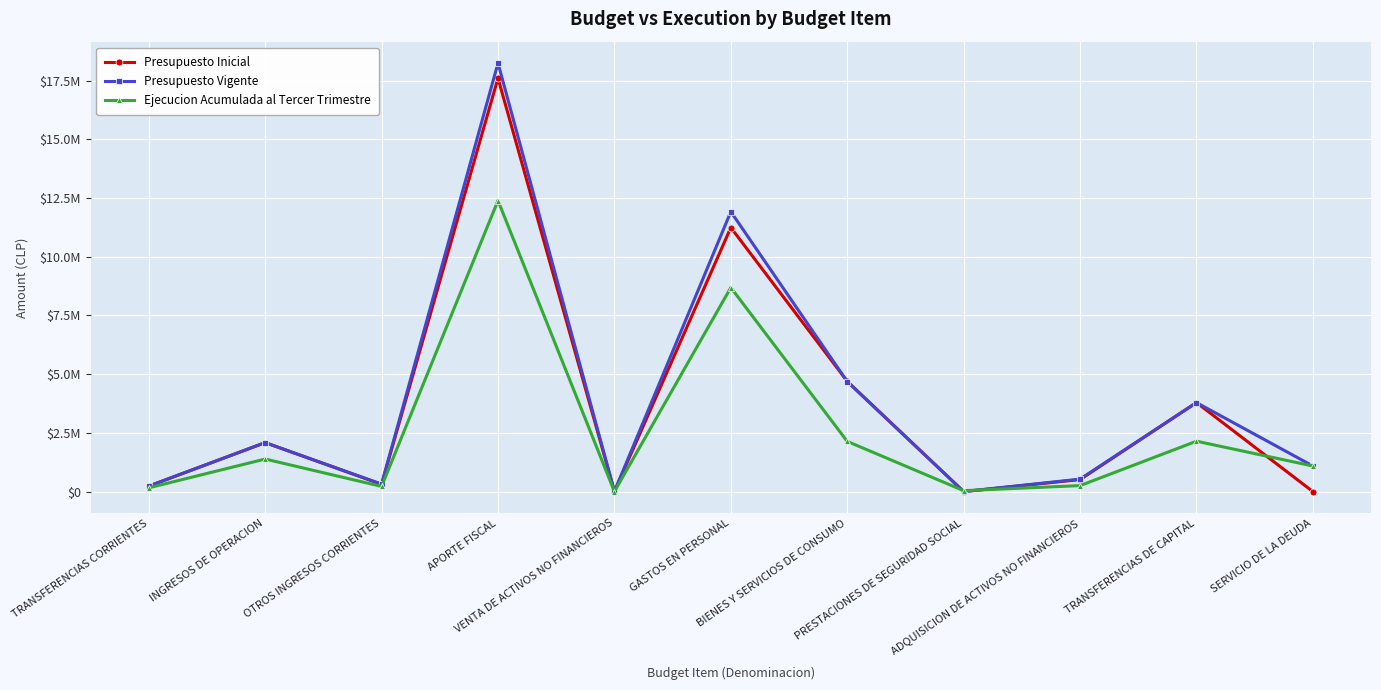

True or false: Presupuesto Inicial has a value of 2085820 at INGRESOS DE OPERACION.

True